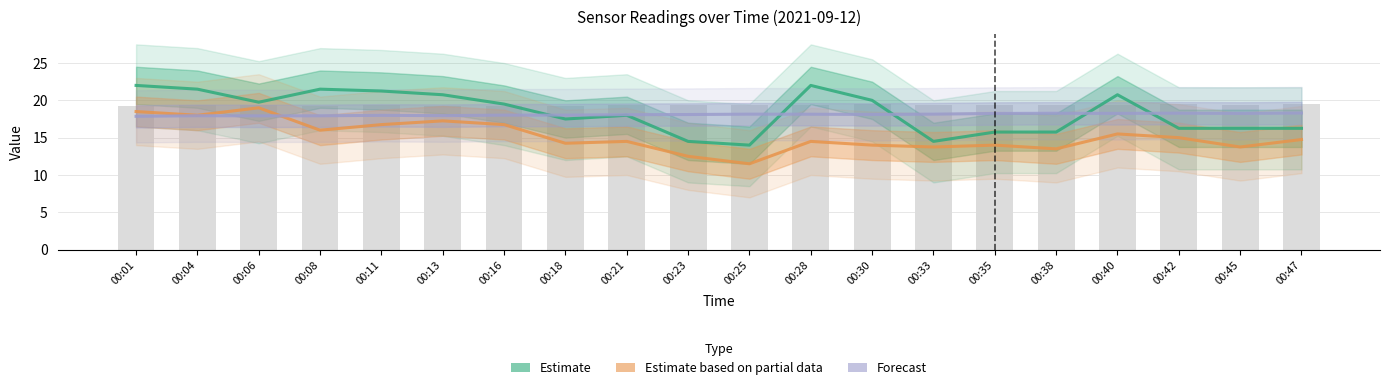

What is the lowest value of the Forecast series?

17.9